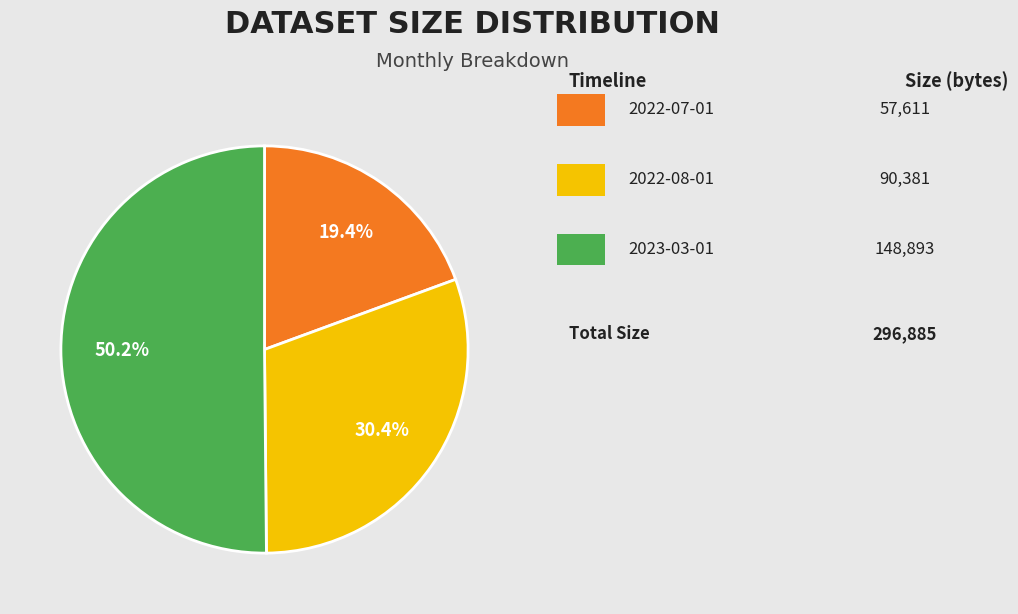

Rank the categories by value from highest to lowest.

2023-03-01, 2022-08-01, 2022-07-01